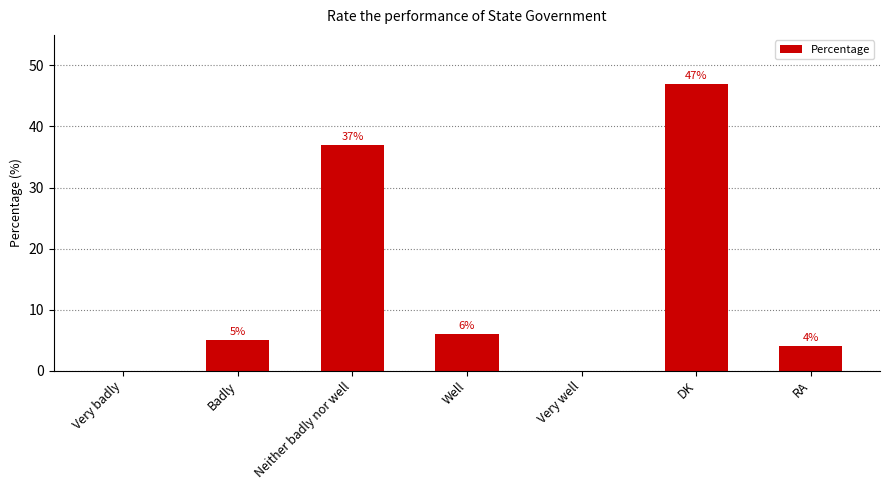

Is it true that the value at Very well is 0?

True